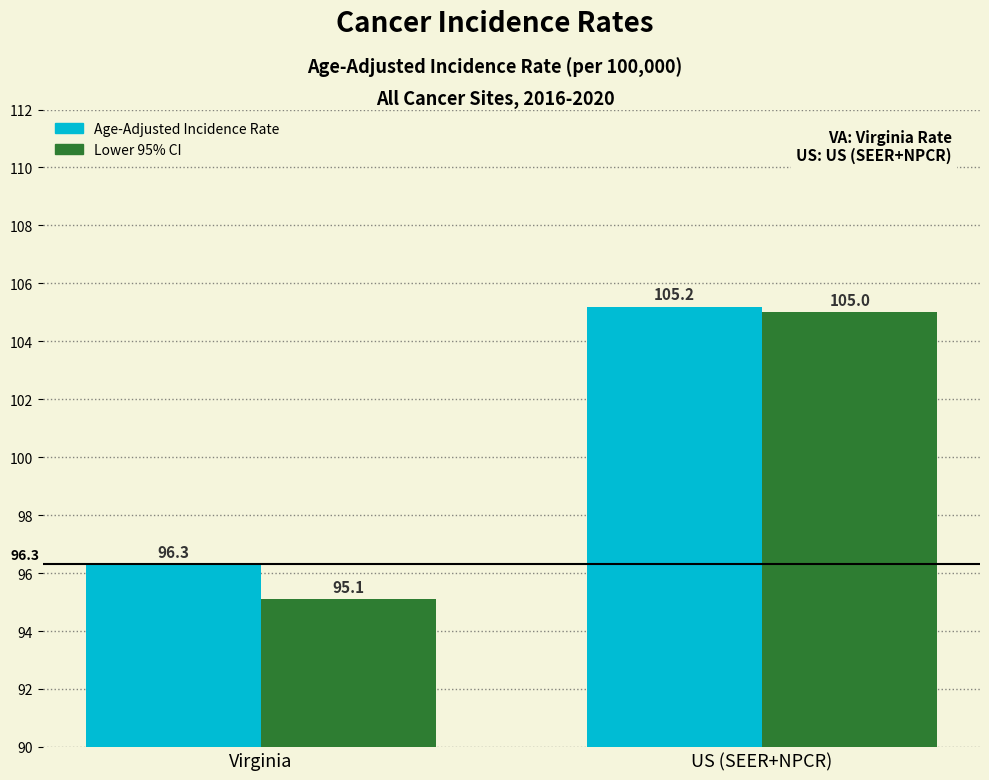

Is it true that Lower 95% CI equals 39.0 at Virginia?

False